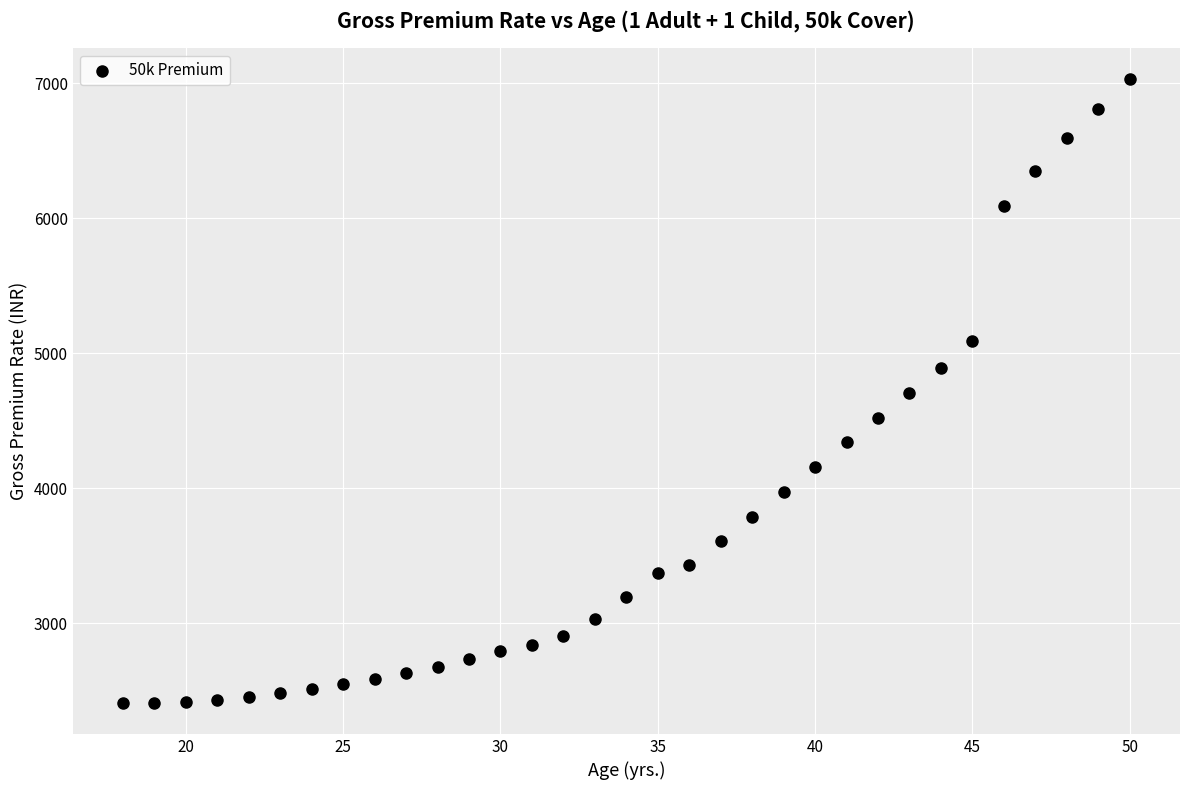

What is the range of Y values (max minus min)?

4614.4